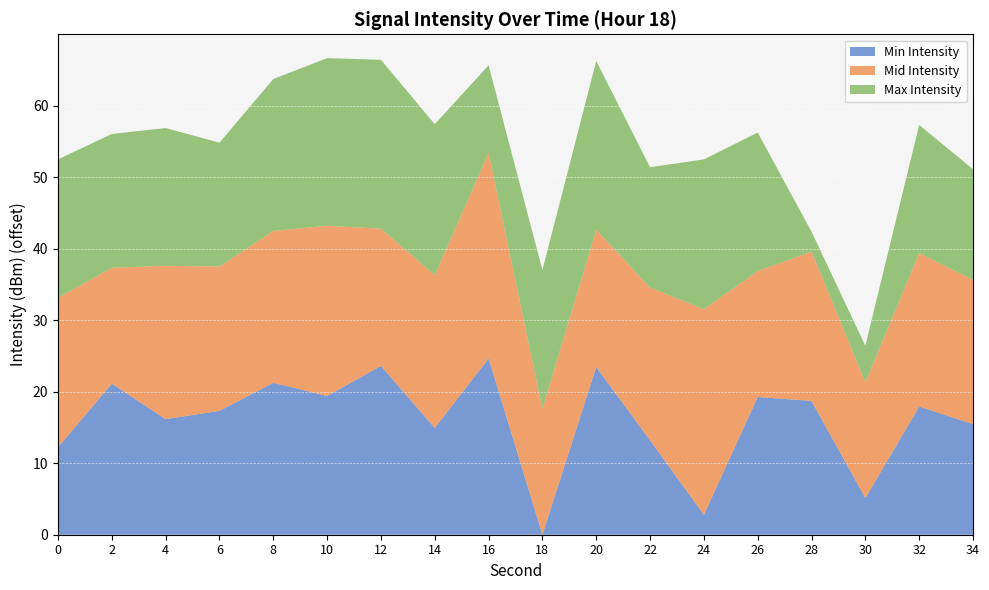

Is it true that Min Intensity equals 21.7 at 14?

False